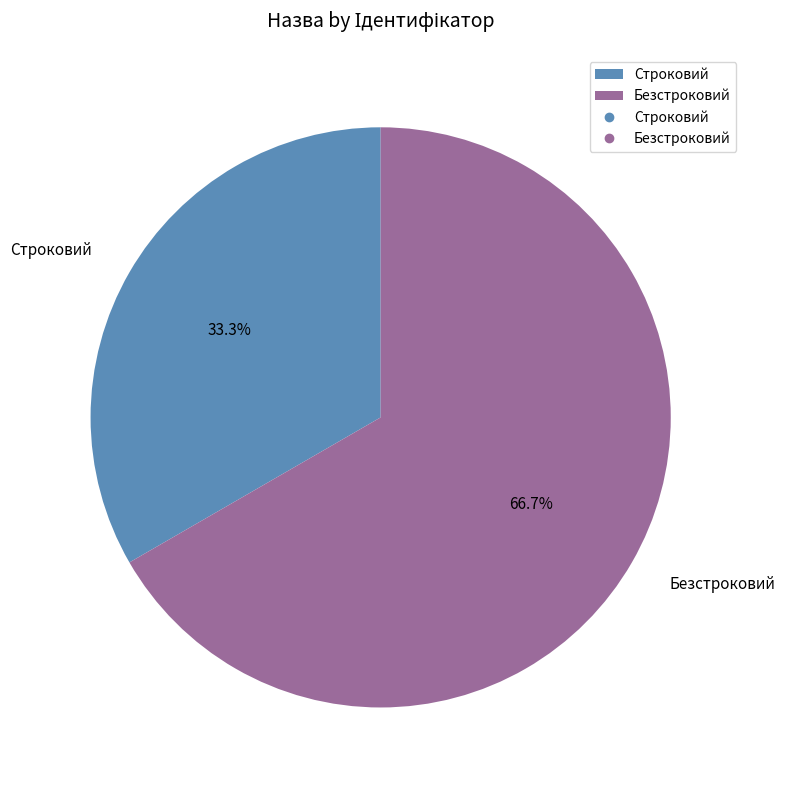

Rank the categories by value from highest to lowest.

Безстроковий, Строковий